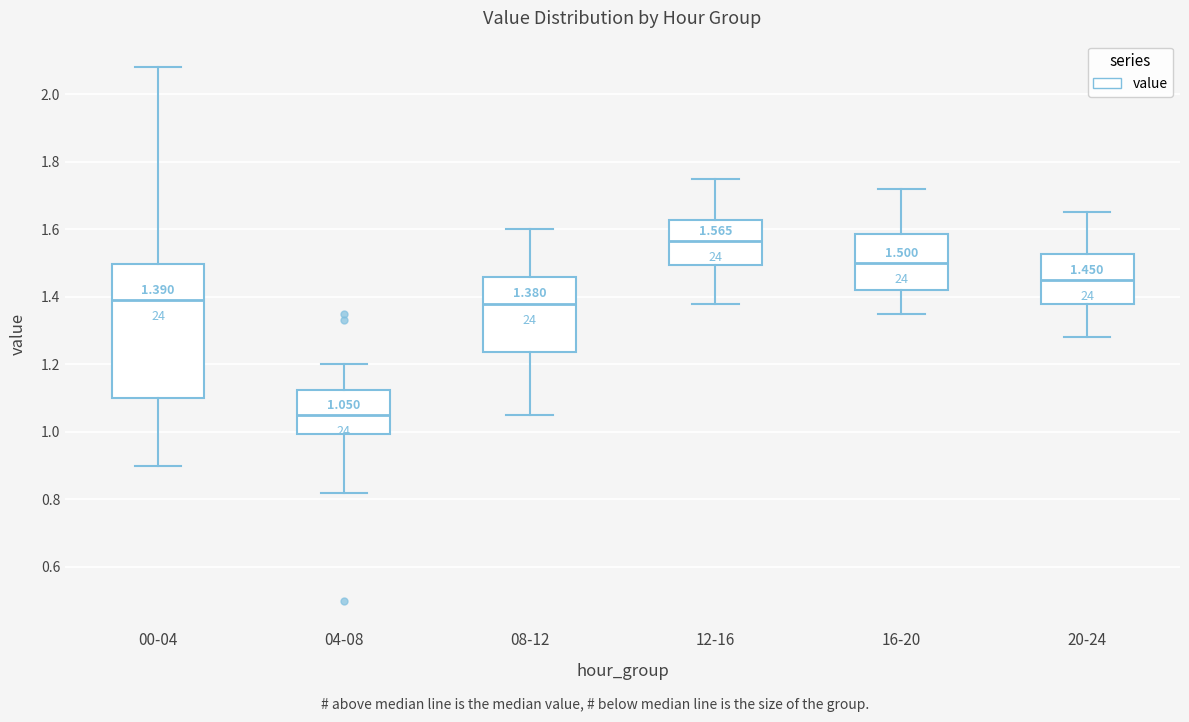

Which box is the tallest, from its lower edge to its upper edge?

00-04